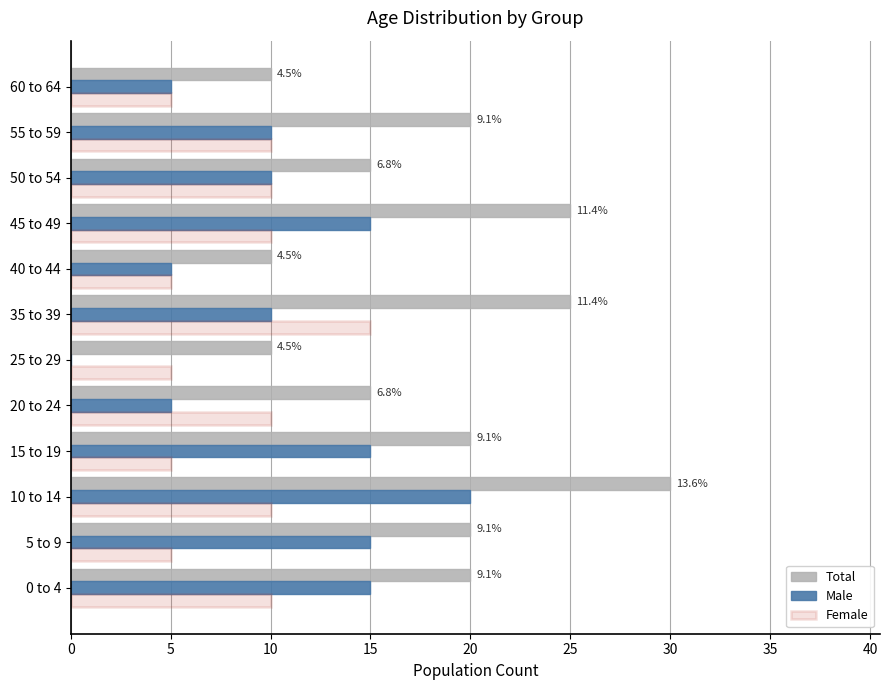

At which category is the sum across all series the highest?

10 to 14